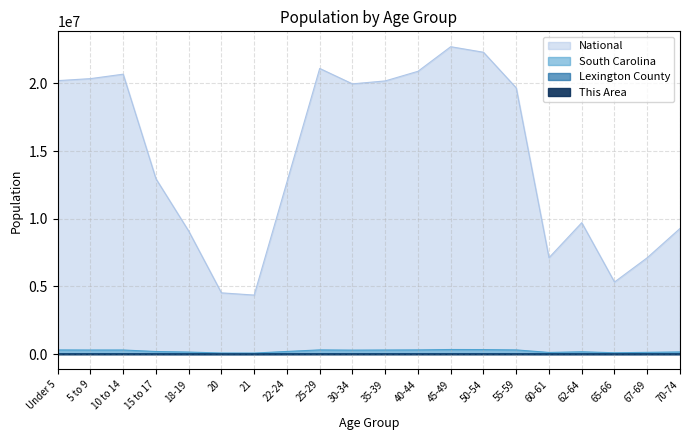

Reading left to right, what are all the values shown in this chart?

This Area: Under 5=214	5 to 9=172	10 to 14=163	15 to 17=103	18-19=66	20=33	21=28	22-24=151	25-29=222	30-34=215	35-39=211	40-44=161	45-49=221	50-54=185	55-59=249	60-61=94	62-64=146	65-66=95	67-69=134	70-74=156
Lexington County: Under 5=17472	5 to 9=17684	10 to 14=17987	15 to 17=11019	18-19=6562	20=3296	21=3194	22-24=9823	25-29=17570	30-34=16750	35-39=18023	40-44=18534	45-49=20242	50-54=19604	55-59=17214	60-61=6387	62-64=8919	65-66=4824	67-69=6469	70-74=7554
South Carolina: Under 5=302297	5 to 9=295853	10 to 14=297286	15 to 17=185038	18-19=143951	20=73846	21=69700	22-24=188948	25-29=304378	30-34=287678	35-39=296682	40-44=304610	45-49=332766	50-54=326662	55-59=303240	60-61=115411	62-64=165144	65-66=92218	67-69=123343	70-74=153482
National: Under 5=20201362	5 to 9=20348657	10 to 14=20677194	15 to 17=12954254	18-19=9086089	20=4519129	21=4354294	22-24=12712576	25-29=21101849	30-34=19962099	35-39=20179642	40-44=20890964	45-49=22708591	50-54=22298125	55-59=19664805	60-61=7113727	62-64=9704197	65-66=5319902	67-69=7115361	70-74=9278166